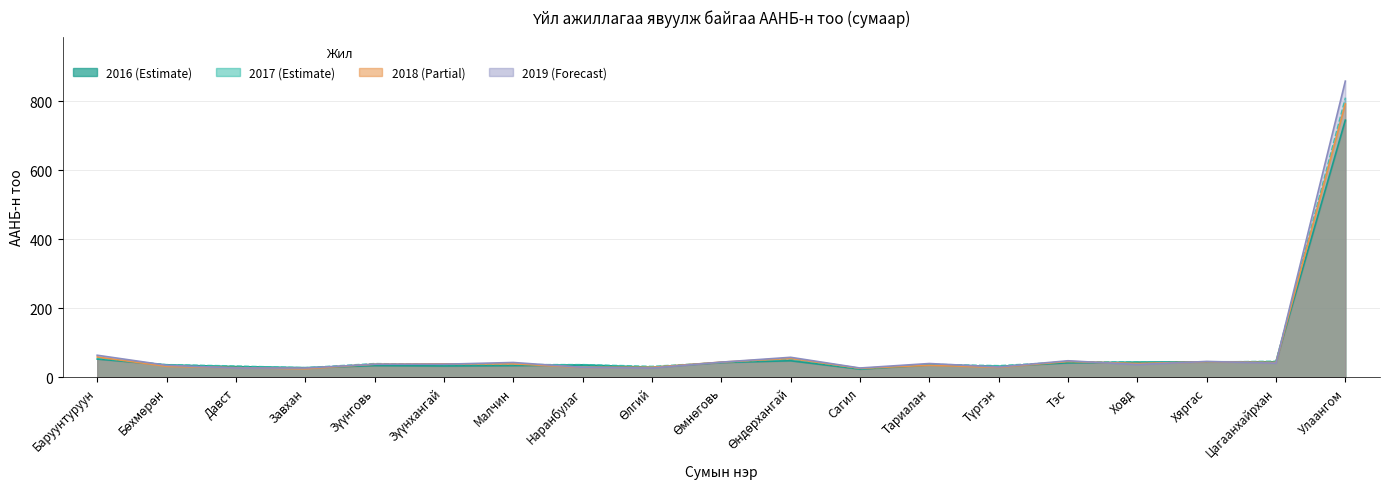

Does the chart have visible grid lines?

Yes